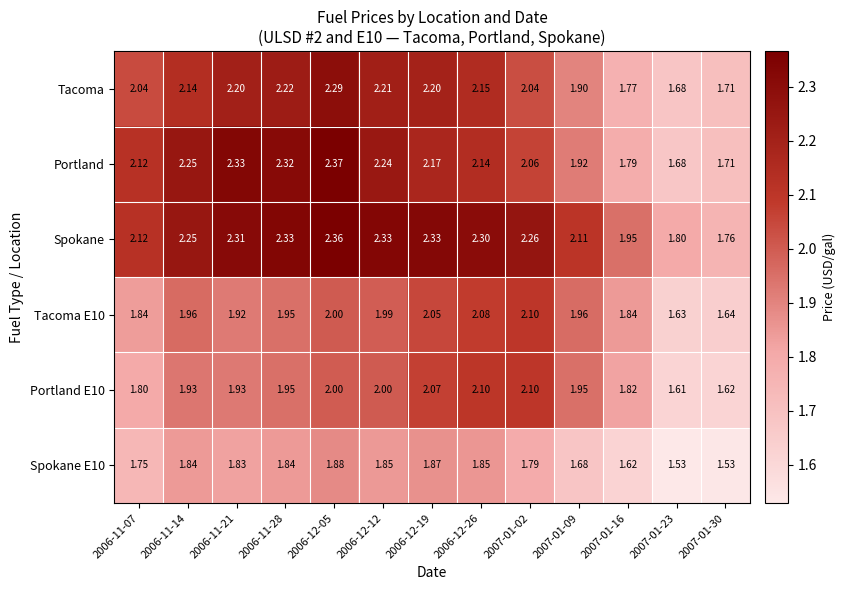

Which series has the largest range (max minus min)?

Portland